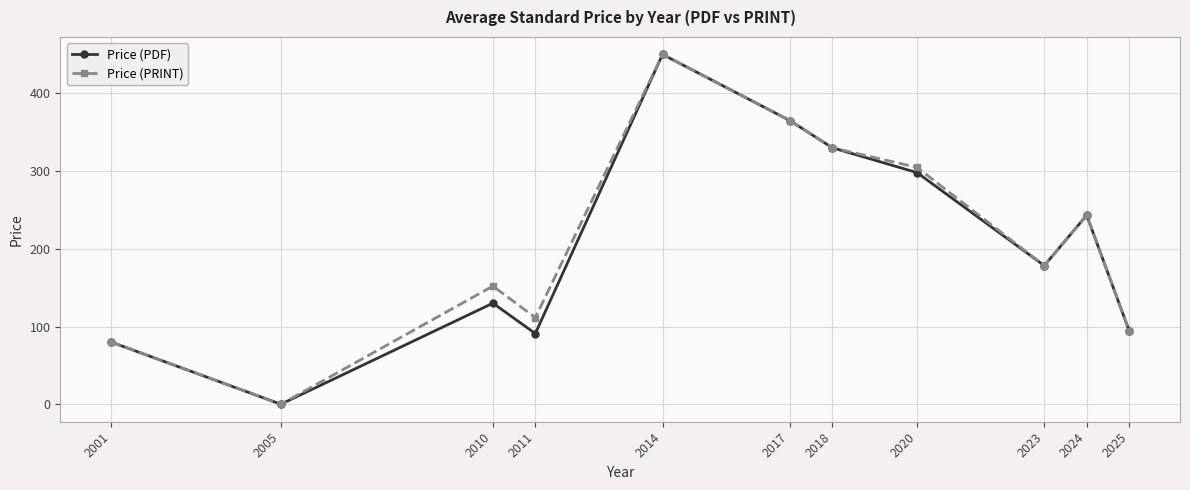

Where is Price (PDF) nearest to the value 225?

2024